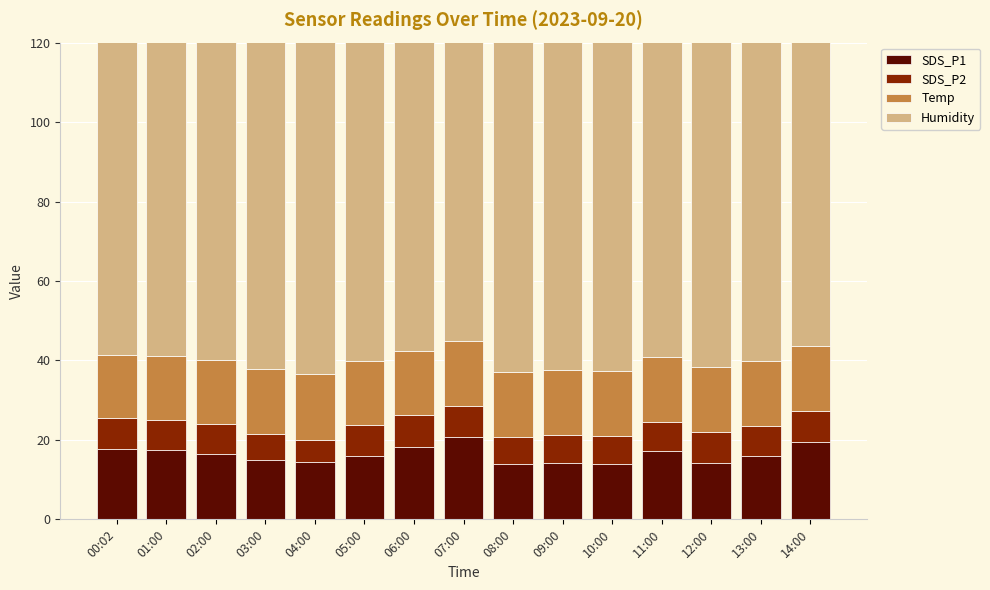

Which series has the largest total across all categories?

Humidity